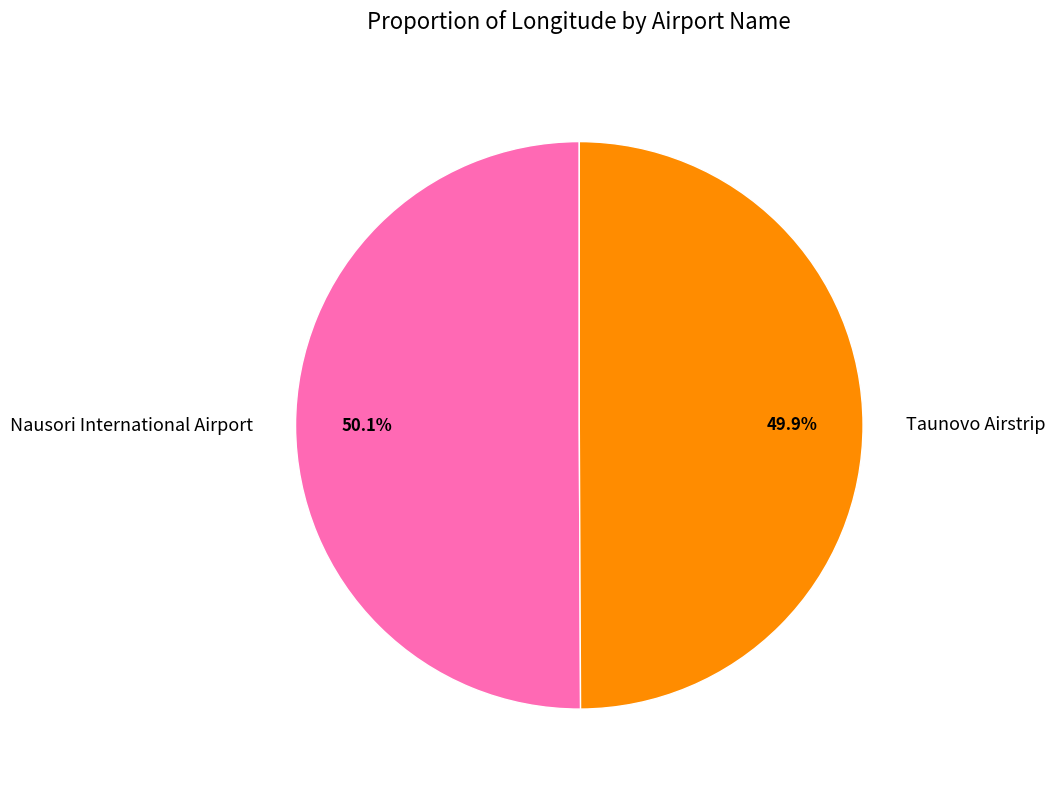

What percentage is the Taunovo Airstrip slice, to the nearest percent?

50%